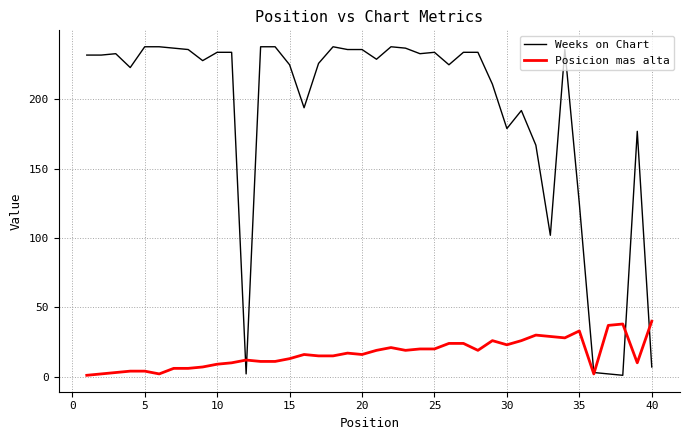

List the series in order of their peak value, lowest first.

Posicion mas alta, Weeks on Chart